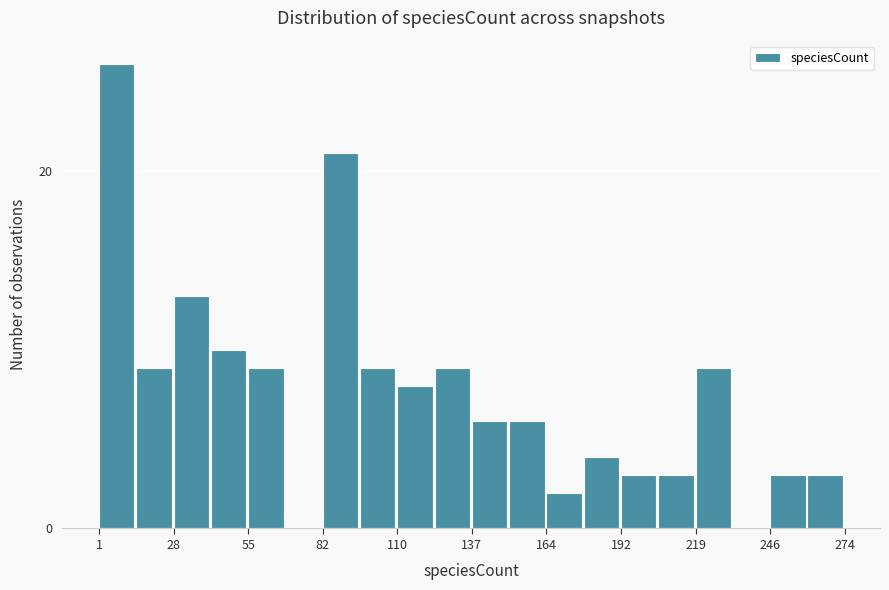

Read against the x-axis, roughly where is the centre of the tallest bar?

5